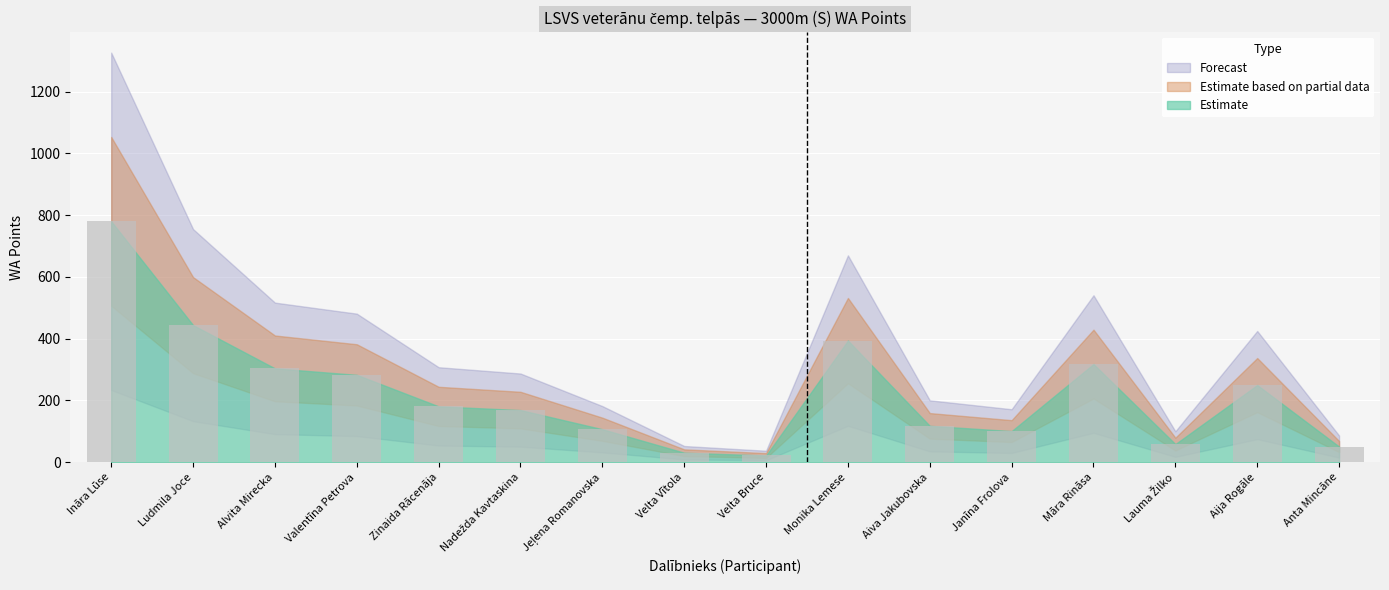

The chart shows a value of 122 at Ludmila Joce. True or false?

False